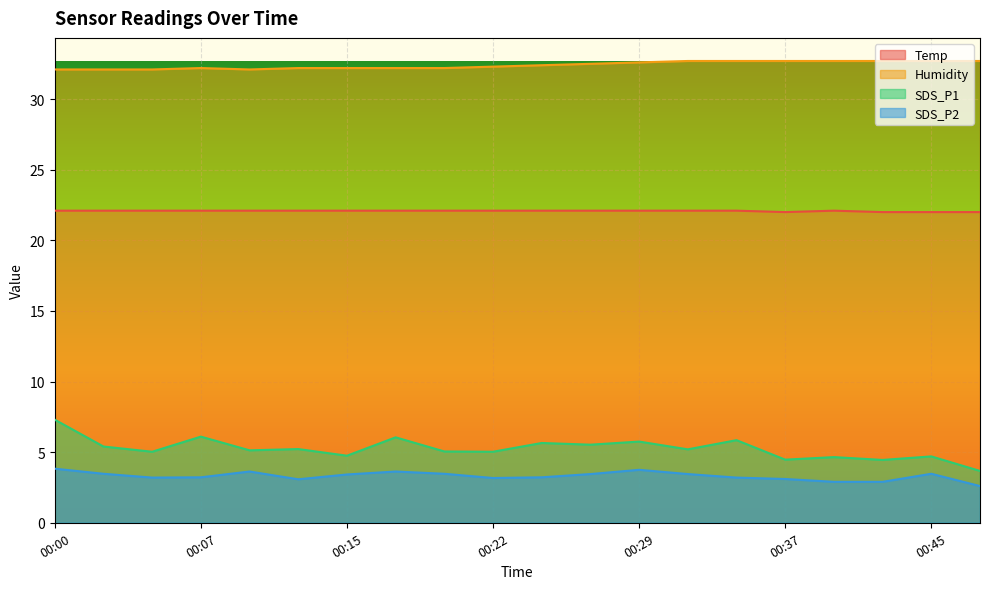

At 00:10, list the series in order from largest to smallest.

Humidity, Temp, SDS_P1, SDS_P2